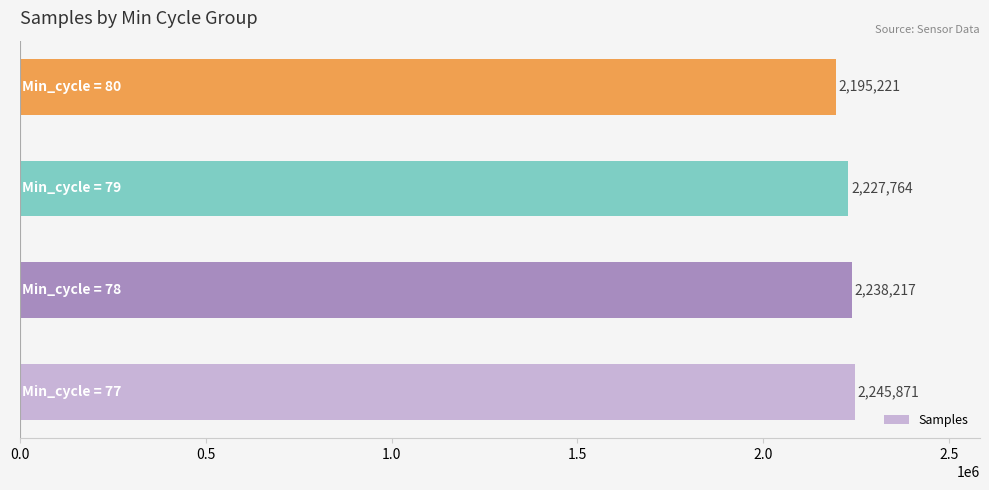

Reading bottom to top, what are all the values shown in this chart?

2245871	2238217	2227764	2195221